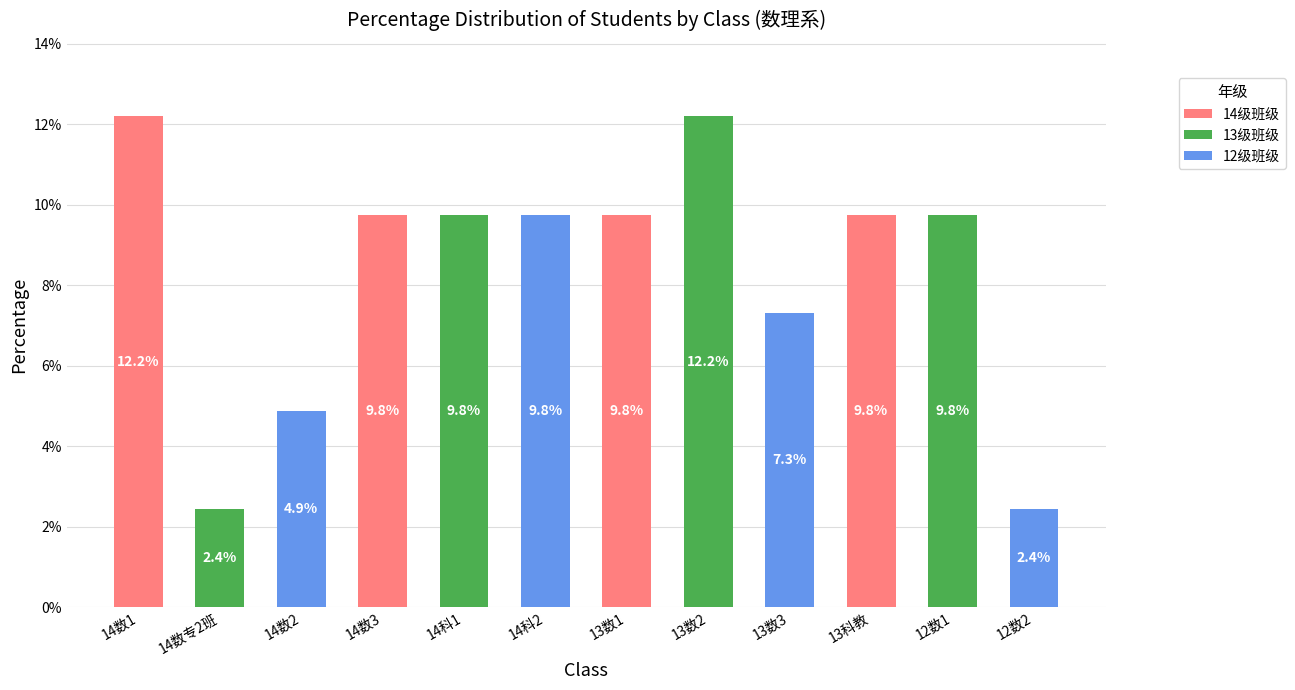

The chart shows a value of 9.8 at 13科教. True or false?

True